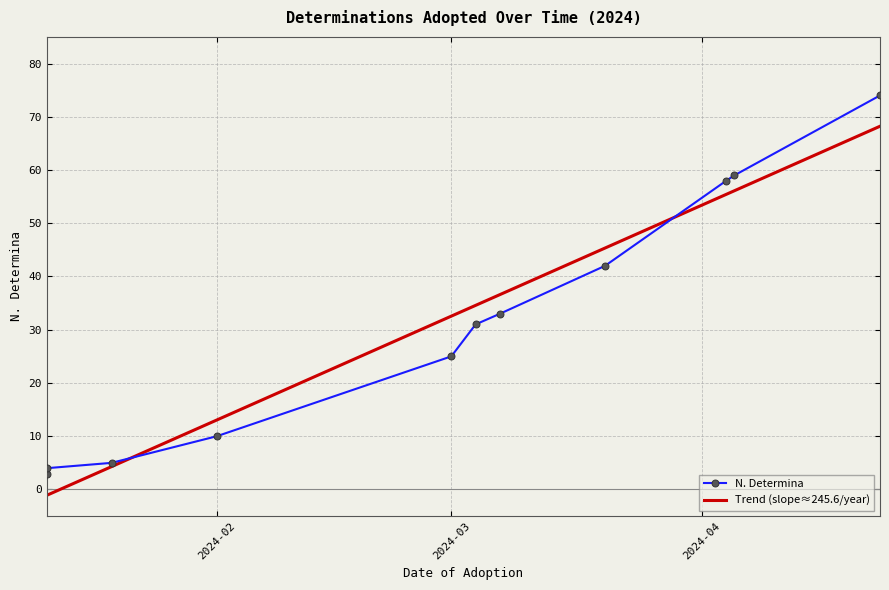

List the labels in order of value, smallest first.

2024-01-11, 2024-01-11, 2024-01-19, 2024-02-01, 2024-03-01, 2024-03-04, 2024-03-07, 2024-03-20, 2024-04-04, 2024-04-05, 2024-04-23